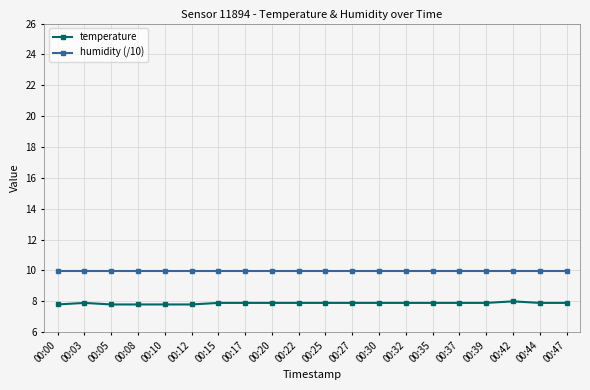

Is it true that humidity (/10) equals 10.0 at 00:10?

True